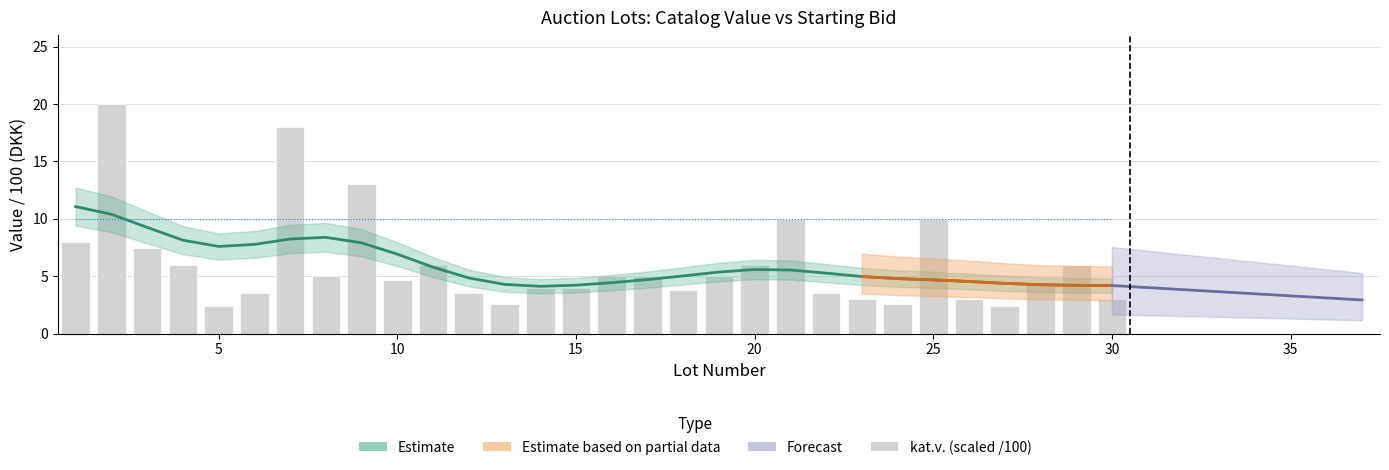

Is it true that the value at 15 is 4.0?

True